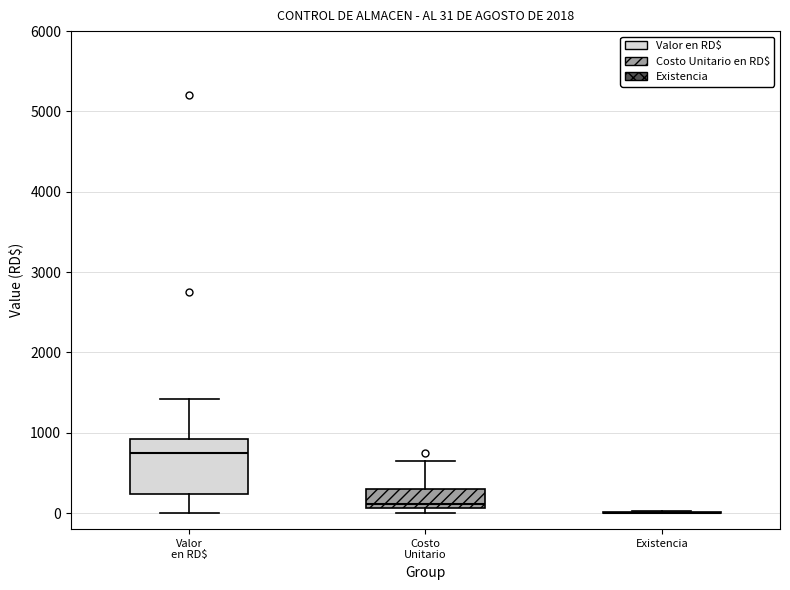

Which box is the tallest, from its lower edge to its upper edge?

Valor en RD$